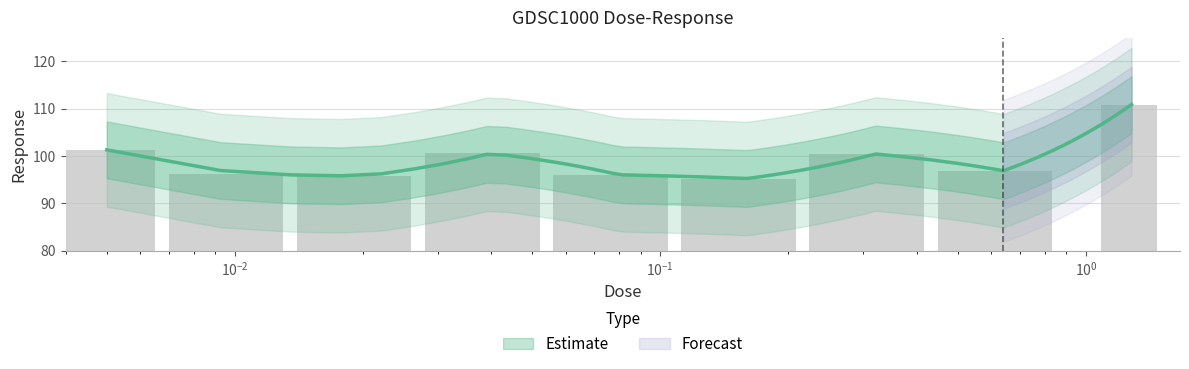

What is the sum of the values at 0.04 and 0.16?

195.8